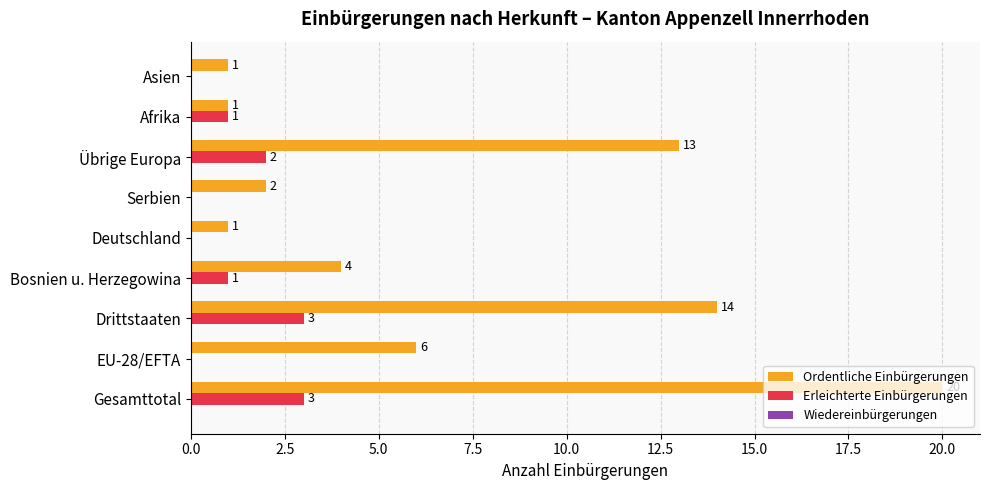

What is the sum of all Ordentliche Einbürgerungen values?

62